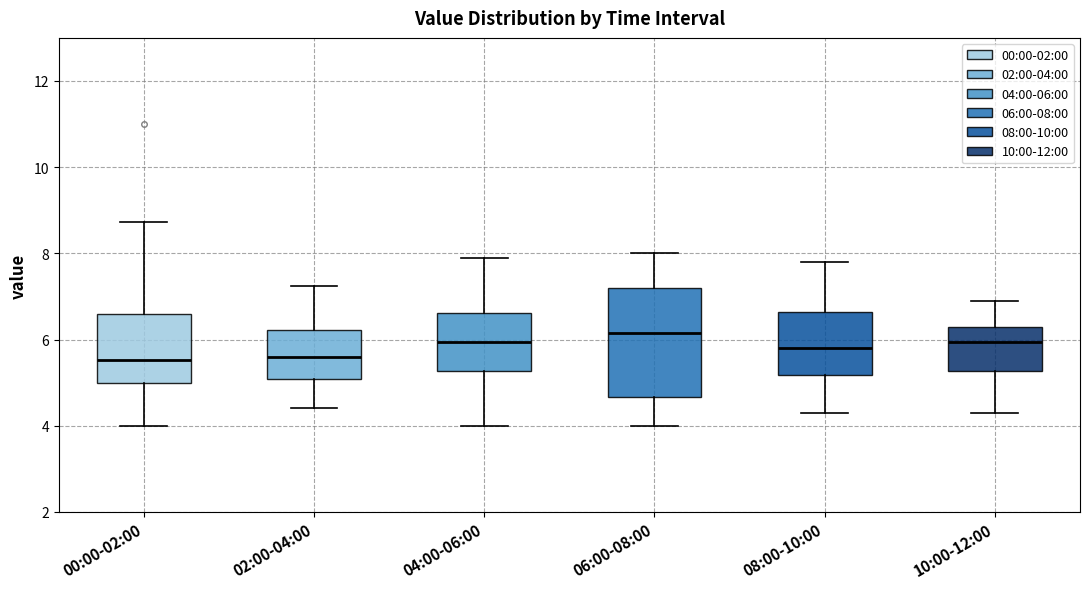

Reading left to right, transcribe this box plot: for each box, give where its median line is, the range the box spans, and where its two whiskers end, as read against the y-axis. The values are not printed on the chart, so give them approximately, as read against the axis.

00:00-02:00: median 5.6, box 5.0 to 6.6, whiskers 4.0 to 8.8
02:00-04:00: median 5.6, box 5.0 to 6.2, whiskers 4.4 to 7.2
04:00-06:00: median 6.0, box 5.2 to 6.6, whiskers 4.0 to 8.0
06:00-08:00: median 6.2, box 4.6 to 7.2, whiskers 4.0 to 8.0
08:00-10:00: median 5.8, box 5.2 to 6.6, whiskers 4.4 to 7.8
10:00-12:00: median 6.0, box 5.2 to 6.4, whiskers 4.4 to 7.0